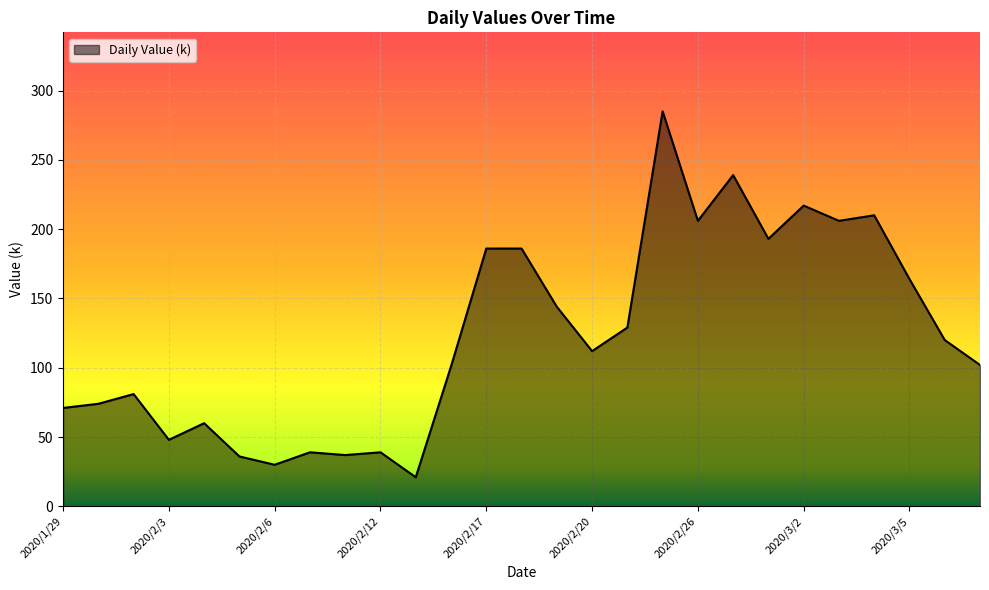

What is the maximum value shown in the chart?

285